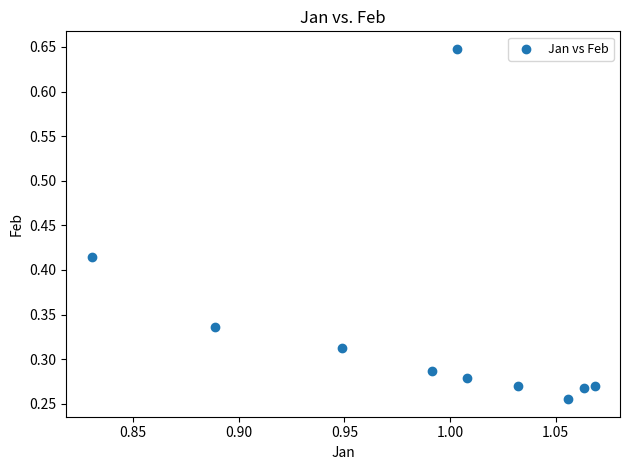

What is the average X value?

1.0